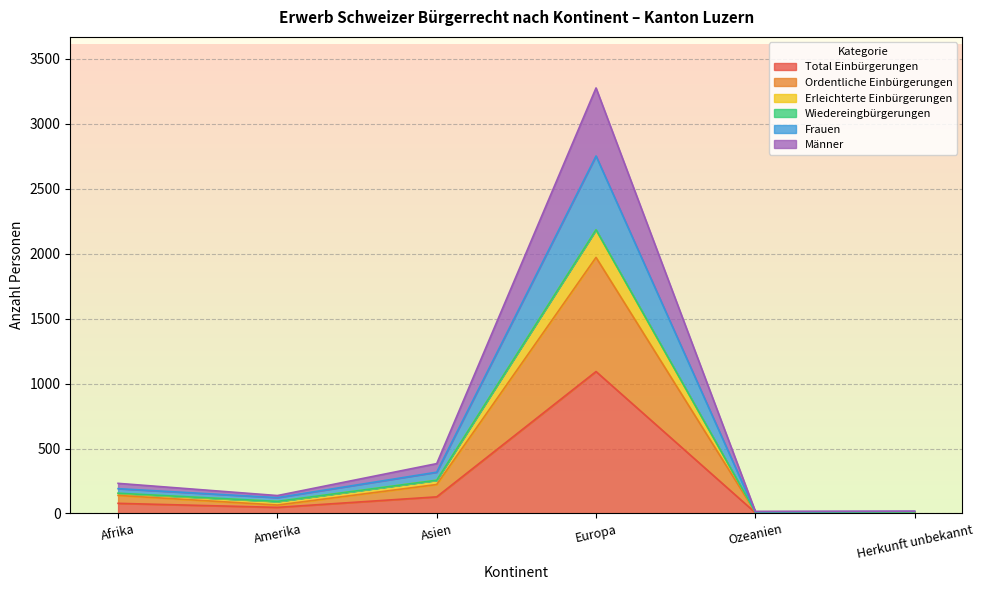

Which has a higher value, Herkunft unbekannt or Ozeanien?

Herkunft unbekannt